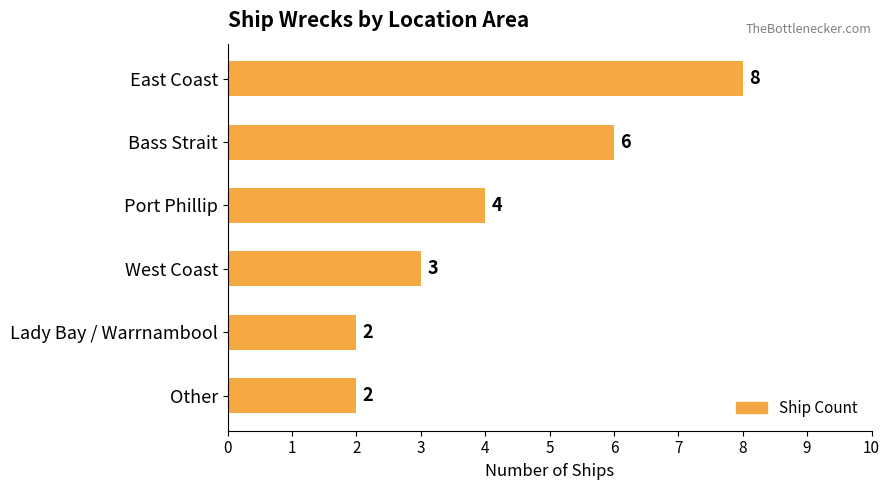

Reading bottom to top, list all the values displayed in this chart.

Other=2	Lady Bay / Warrnambool=2	West Coast=3	Port Phillip=4	Bass Strait=6	East Coast=8